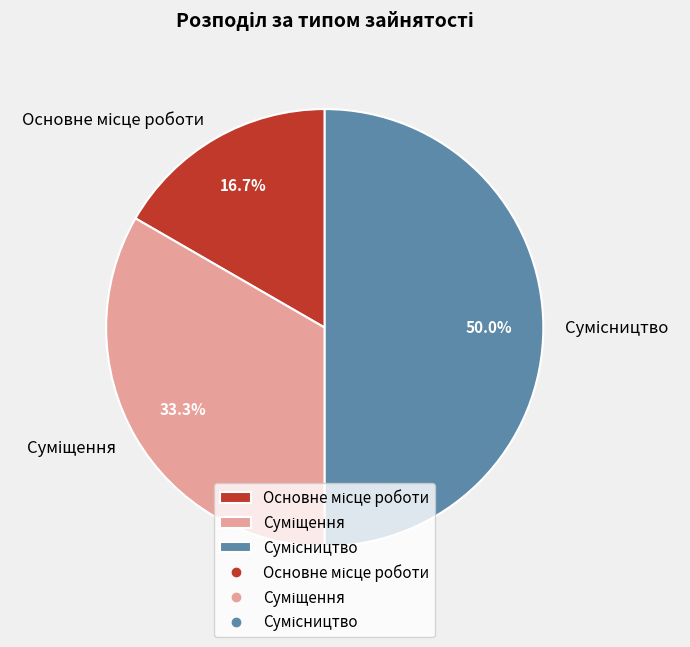

Is there a majority slice in this chart?

No